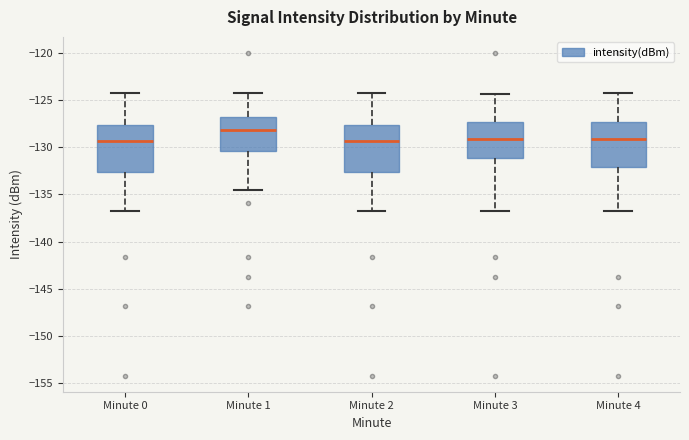

Reading left to right, transcribe this box plot: for each box, give where its median line is, the range the box spans, and where its two whiskers end, as read against the y-axis. The values are not printed on the chart, so give them approximately, as read against the axis.

Minute 0: median -129.5, box -132.5 to -127.5, whiskers -137.0 to -124.0
Minute 1: median -128.0, box -130.5 to -127.0, whiskers -134.5 to -124.0
Minute 2: median -129.5, box -132.5 to -127.5, whiskers -137.0 to -124.0
Minute 3: median -129.0, box -131.0 to -127.5, whiskers -137.0 to -124.5
Minute 4: median -129.0, box -132.0 to -127.5, whiskers -137.0 to -124.0